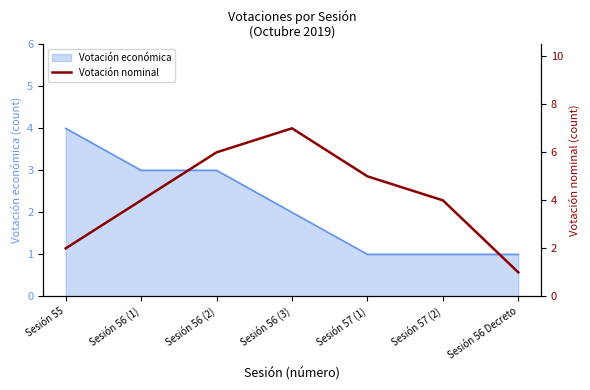

The value at Sesión 55 is 3. True or false?

False